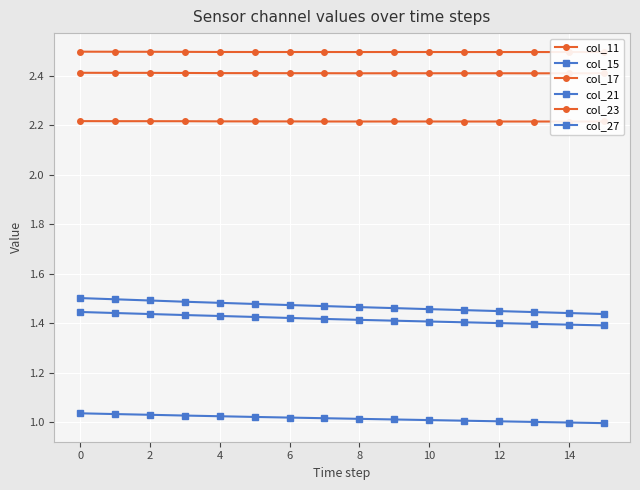

Reading left to right, extract all data points from this chart.

col_11: 2.2	2.2	2.2	2.2	2.2	2.2	2.2	2.2	2.2	2.2	2.2	2.2	2.2	2.2	2.2	2.2
col_15: 1.5	1.5	1.5	1.5	1.5	1.5	1.5	1.5	1.5	1.5	1.5	1.5	1.4	1.4	1.4	1.4
col_17: 2.4	2.4	2.4	2.4	2.4	2.4	2.4	2.4	2.4	2.4	2.4	2.4	2.4	2.4	2.4	2.4
col_21: 1.0	1.0	1.0	1.0	1.0	1.0	1.0	1.0	1.0	1.0	1.0	1.0	1.0	1.0	1.0	1.0
col_23: 2.5	2.5	2.5	2.5	2.5	2.5	2.5	2.5	2.5	2.5	2.5	2.5	2.5	2.5	2.5	2.5
col_27: 1.4	1.4	1.4	1.4	1.4	1.4	1.4	1.4	1.4	1.4	1.4	1.4	1.4	1.4	1.4	1.4